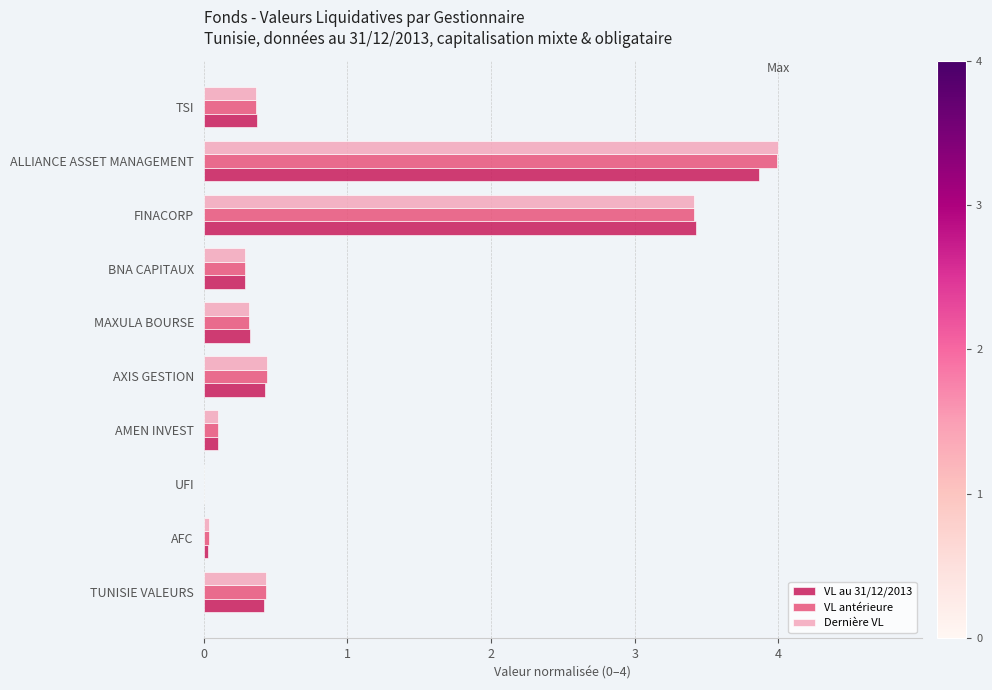

What is the total value across all series at TUNISIE VALEURS?

1.3